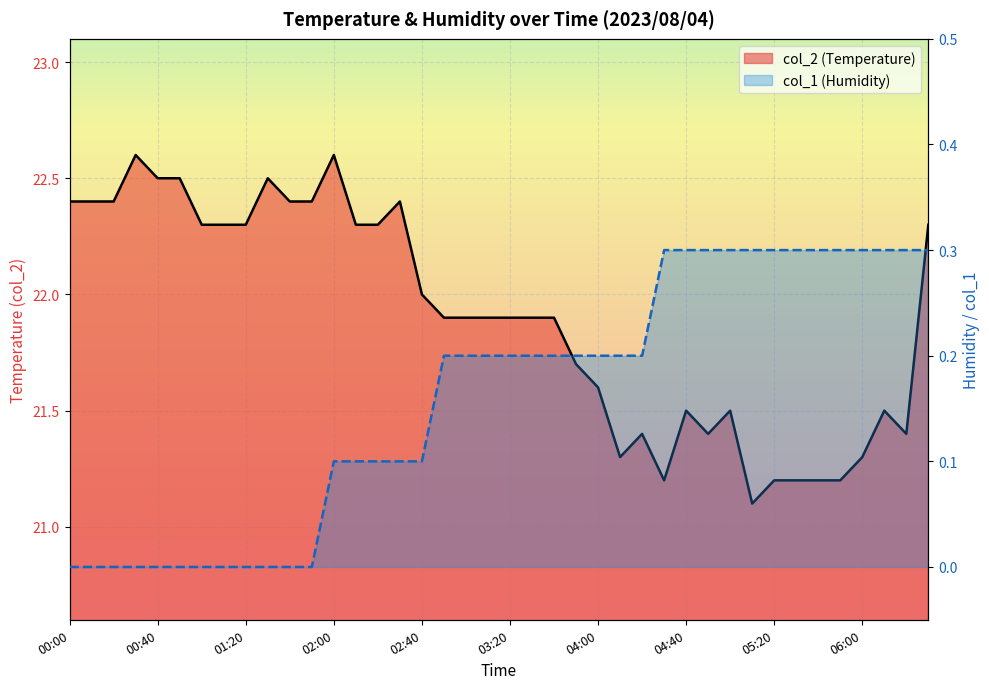

Is the value of col_1 (Humidity) at 04:40 greater than the value of col_2 (Temperature) at 05:20?

No